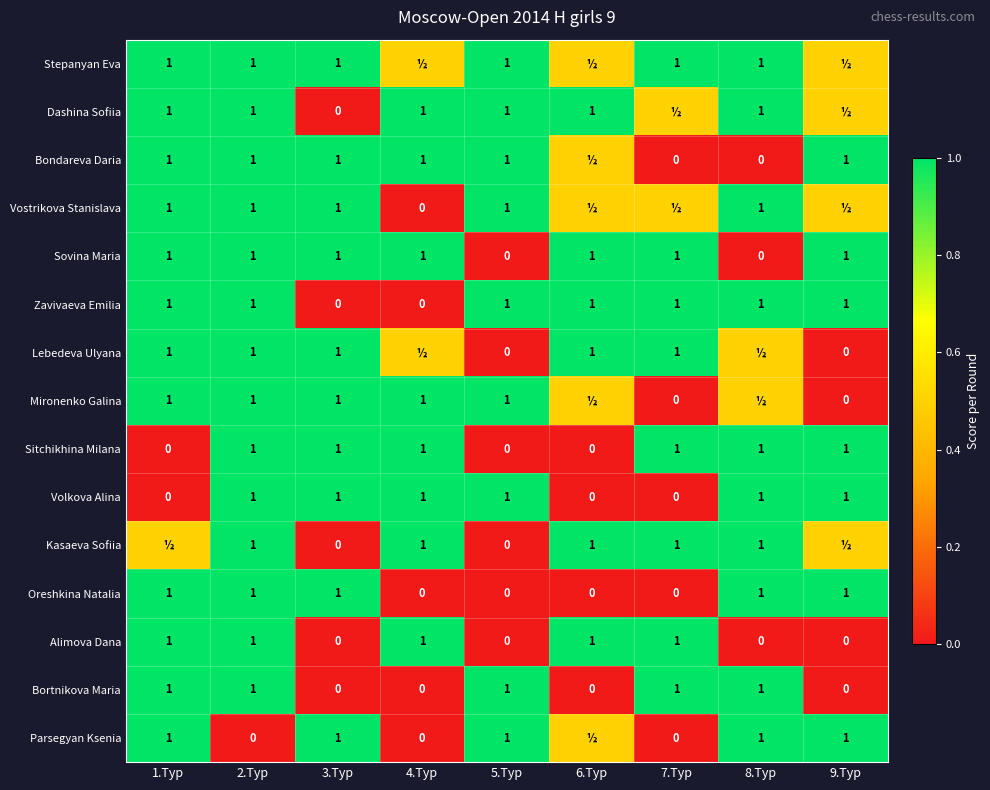

How many categories are shown in the chart?

9